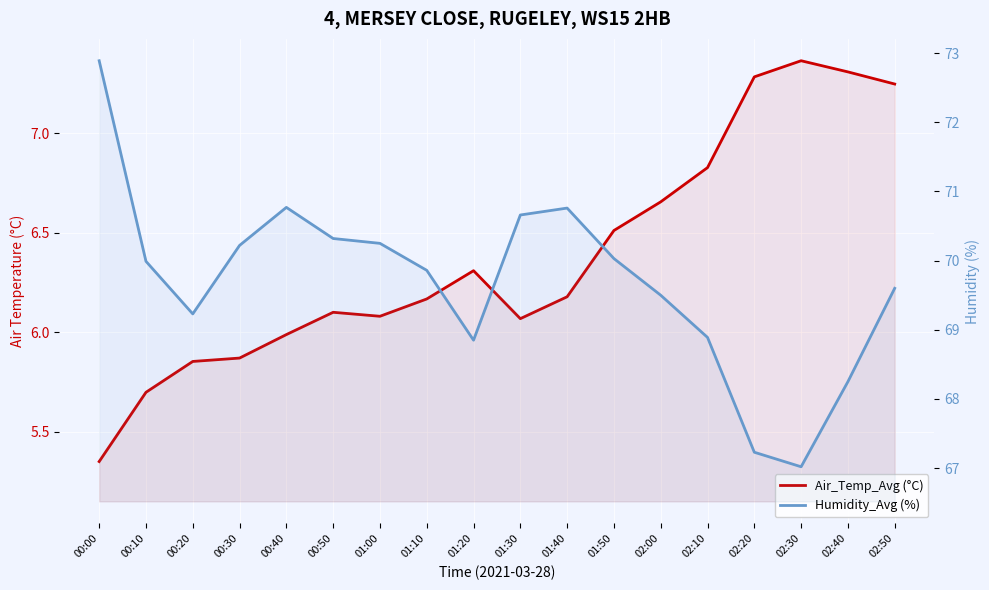

Reading left to right, what are all the values shown in this chart?

Air_Temp_Avg (°C): 5.3	5.7	5.9	5.9	6.0	6.1	6.1	6.2	6.3	6.1	6.2	6.5	6.7	6.8	7.3	7.4	7.3	7.2
Humidity_Avg (%): 72.9	70.0	69.2	70.2	70.8	70.3	70.2	69.9	68.8	70.7	70.8	70.0	69.5	68.9	67.2	67.0	68.2	69.6